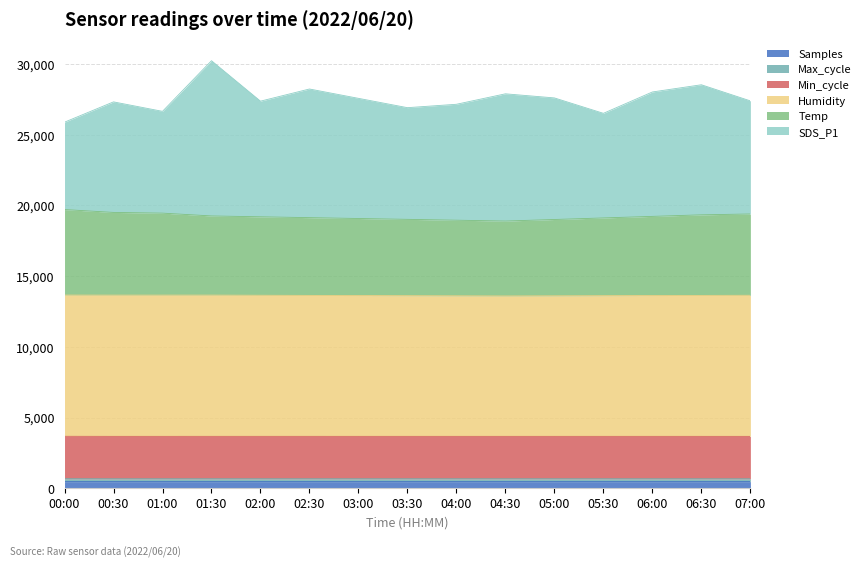

Does the chart display data point markers on the line(s)?

No